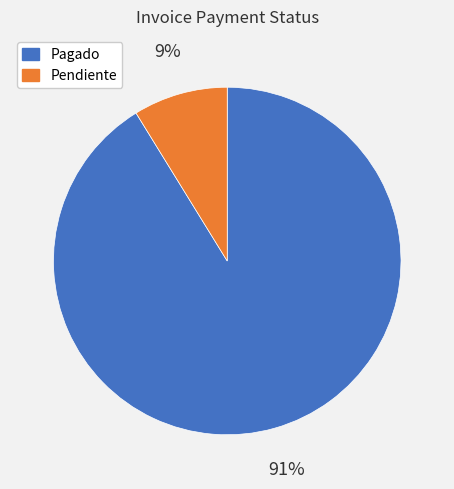

How many slices are in this pie chart?

2